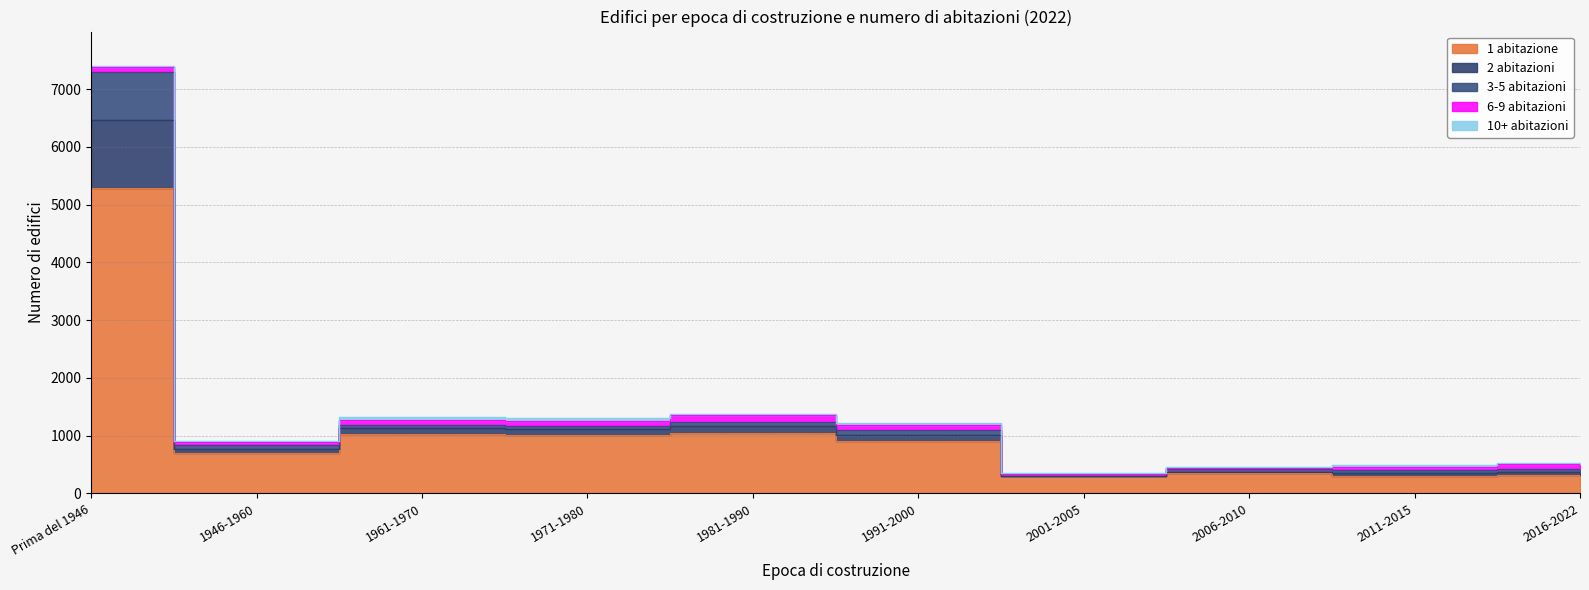

What is the label of the 1st point from the right?

2016-2022